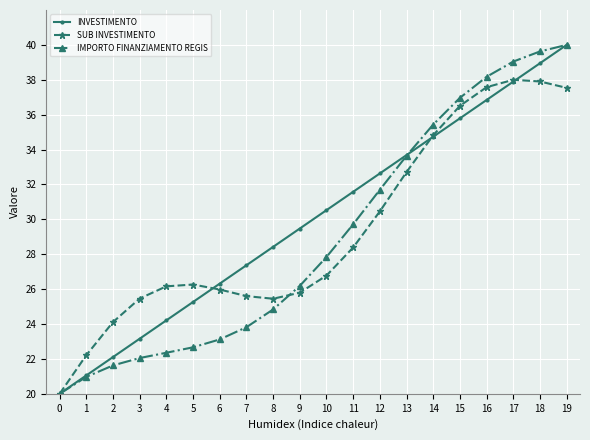

What is the value of the IMPORTO FINANZIAMENTO REGIS point at the 9th from the left?

24.8